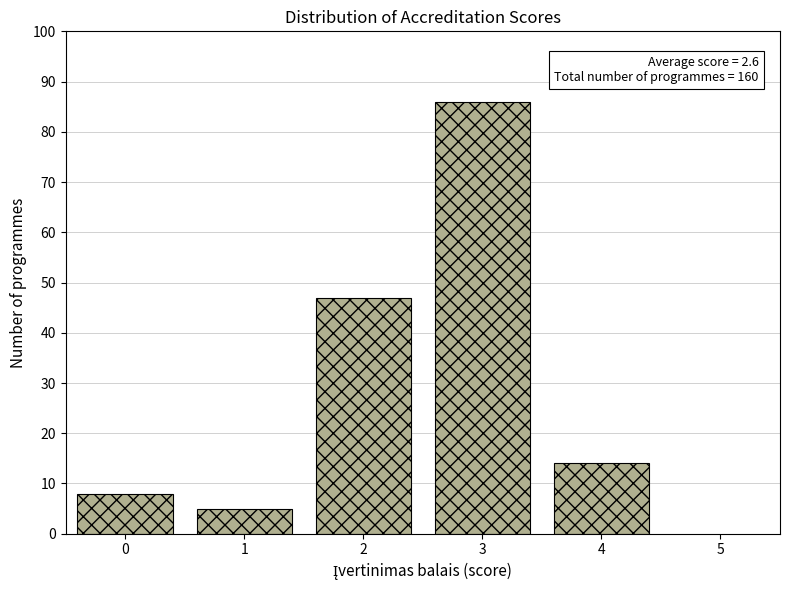

Reading right to left, what are all the values shown in this chart?

4=14	3=86	2=47	1=5	0=8